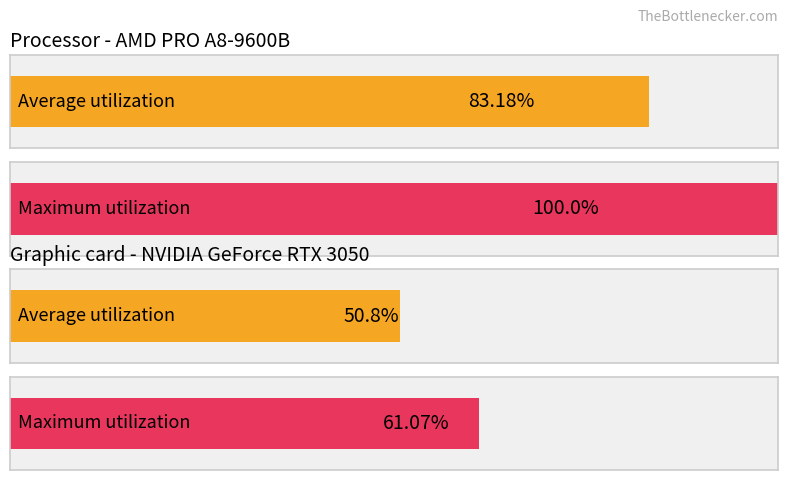

Rank the series at 6 from highest to lowest value.

Maximum utilization, Average utilization